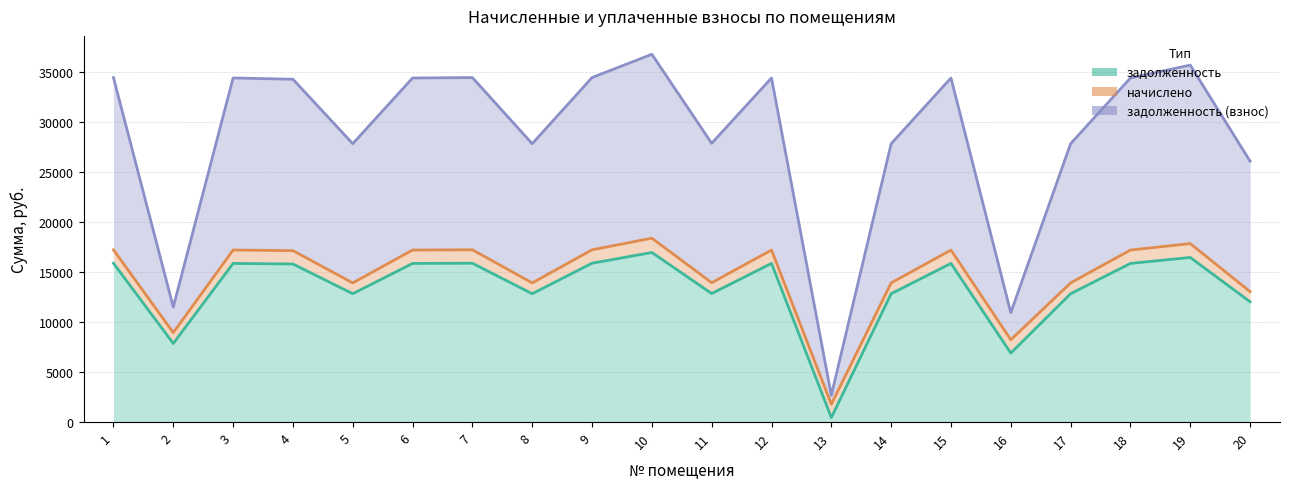

At which category is the sum across all series the highest?

10